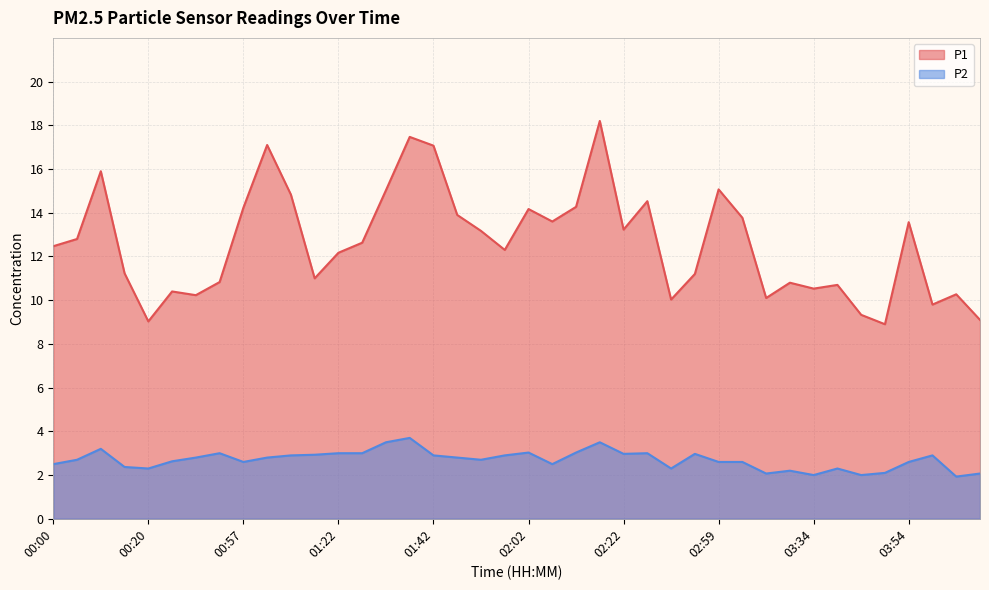

Which category has the lowest value in the P1 series?

03:49